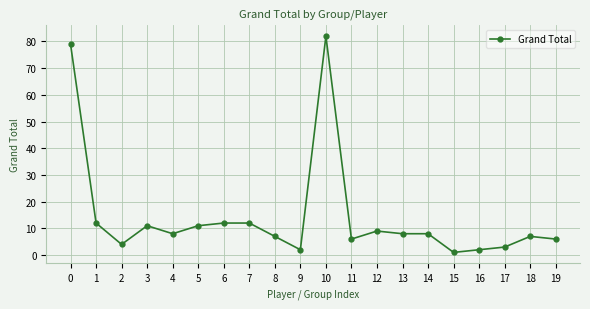

What is the sum of all values?

290